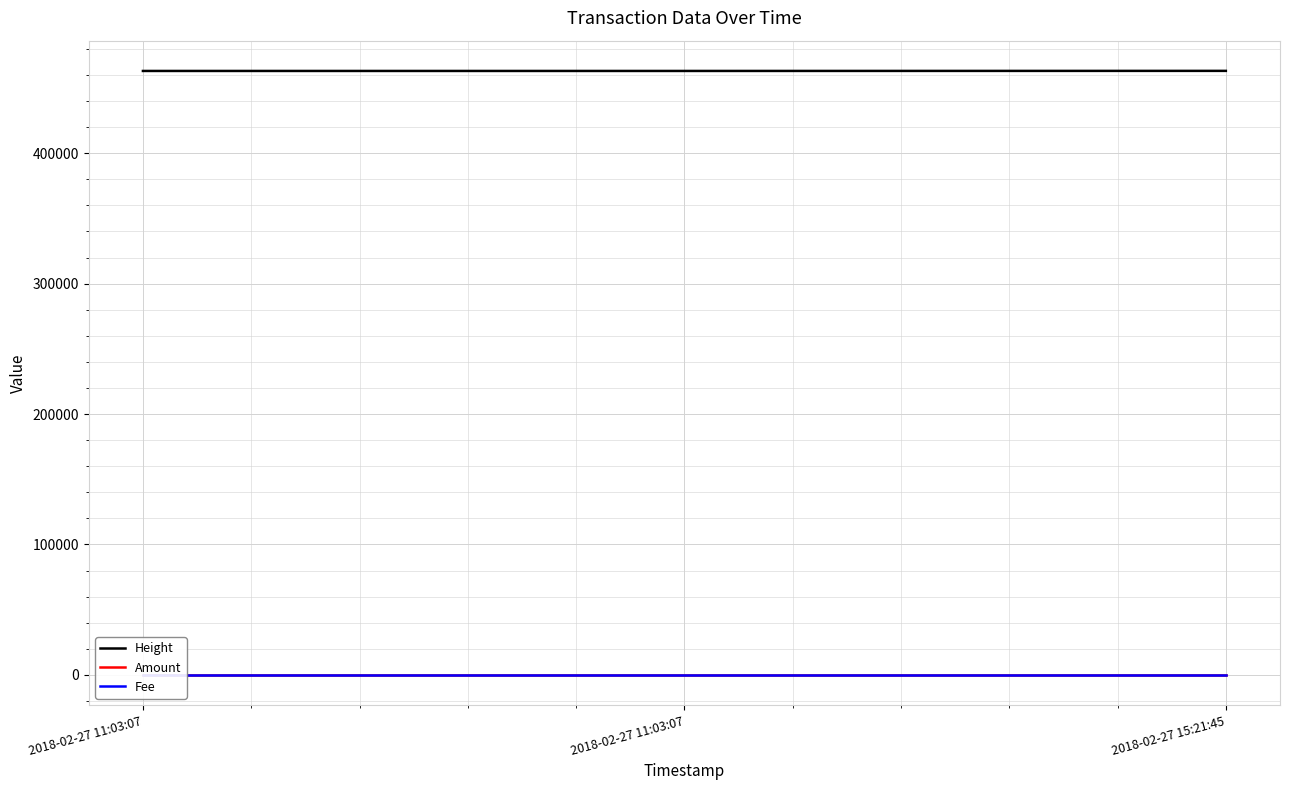

Is it true that Height equals 93551 at 2018-02-27 11:03:07?

False